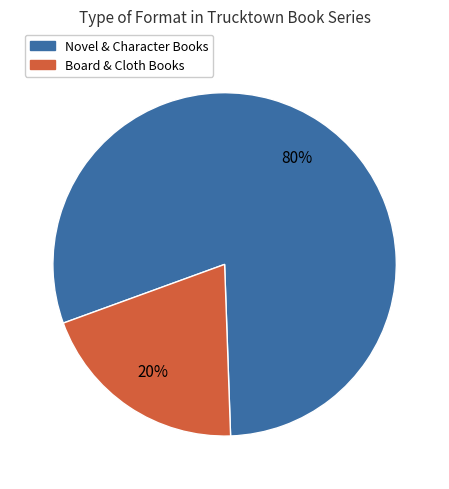

To the nearest percent, what is the average slice percentage?

50%